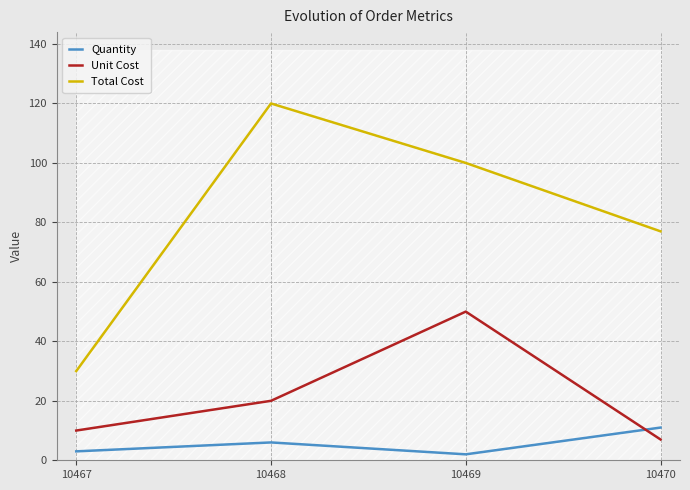

Rank the categories by Quantity value from lowest to highest.

10469, 10467, 10468, 10470